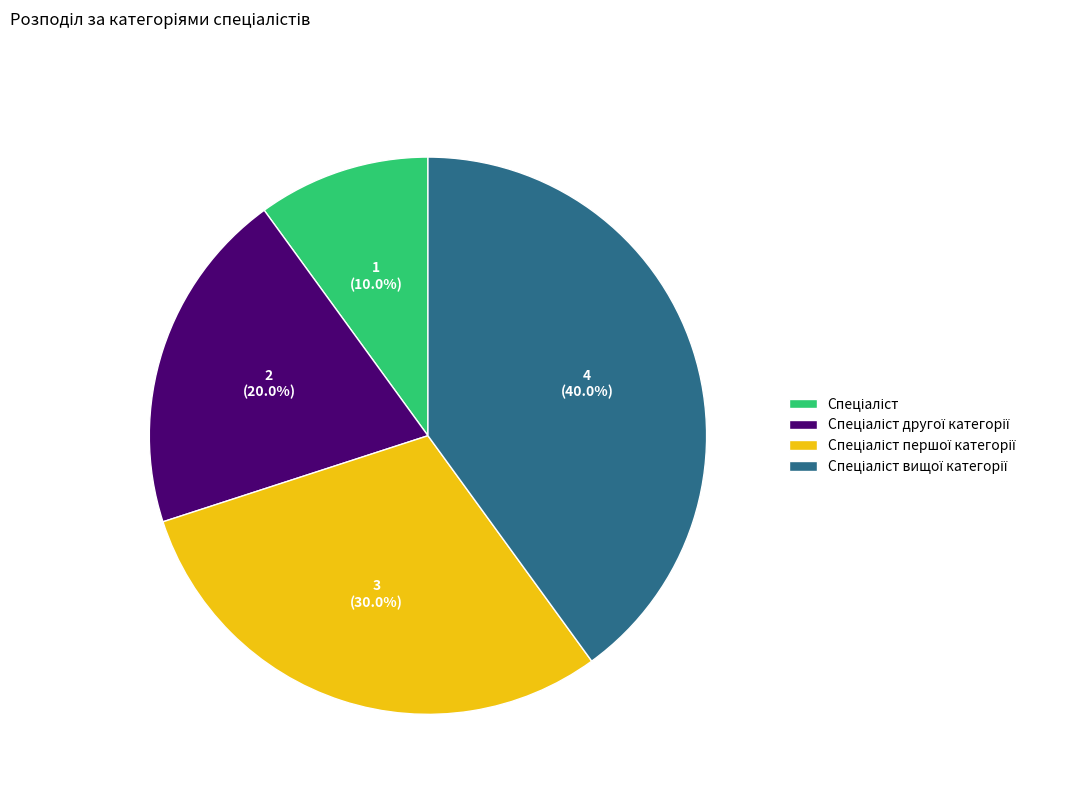

Is there a majority slice in this chart?

No